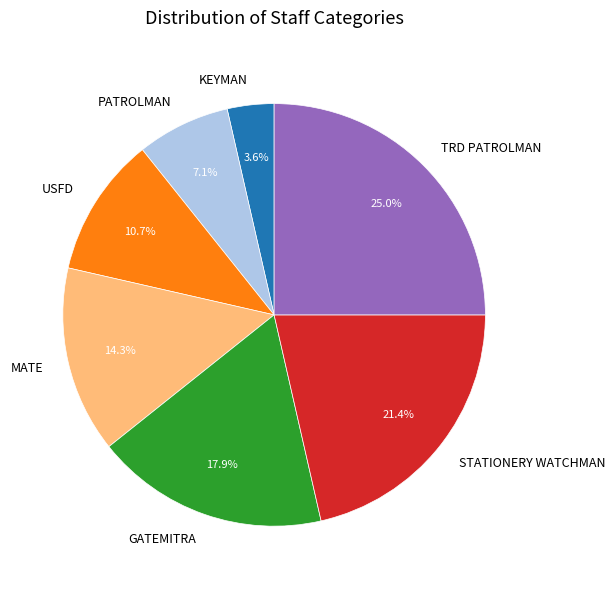

To the nearest percent, what is the difference between the largest and smallest slice percentages?

21%